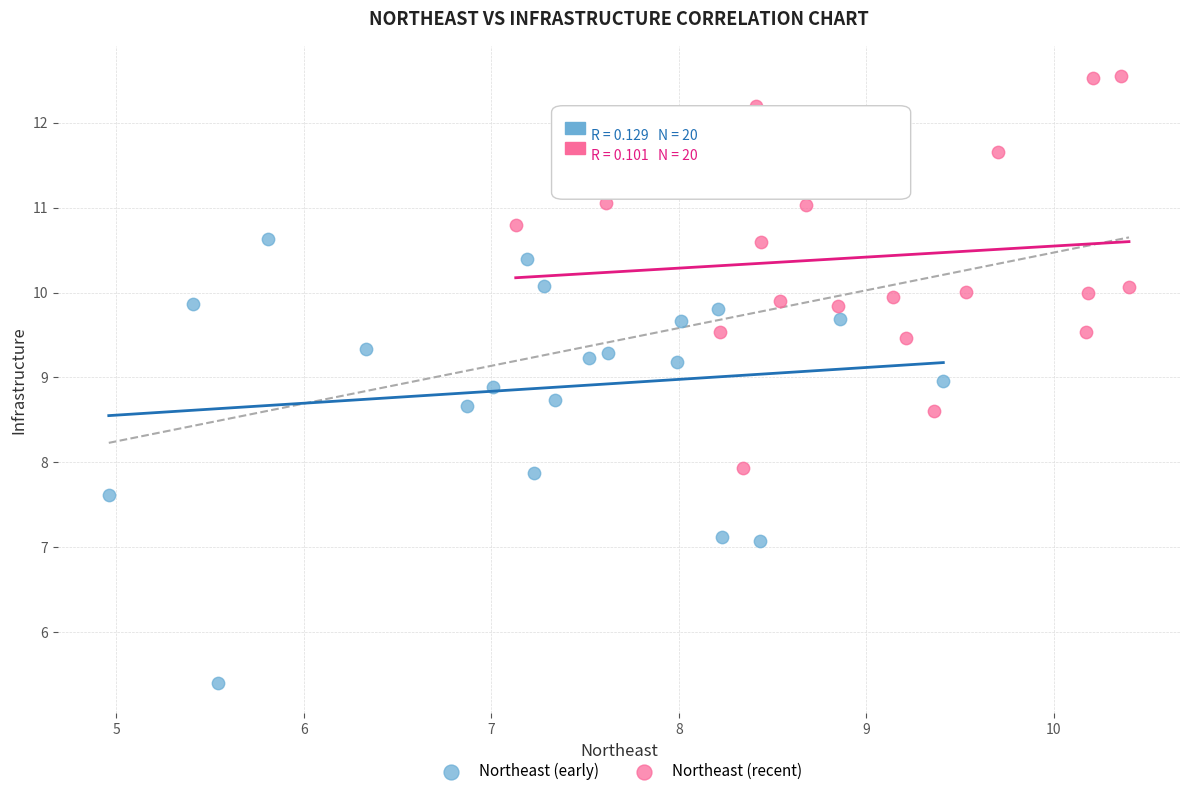

Which series reaches the maximum Y coordinate?

Northeast (recent)